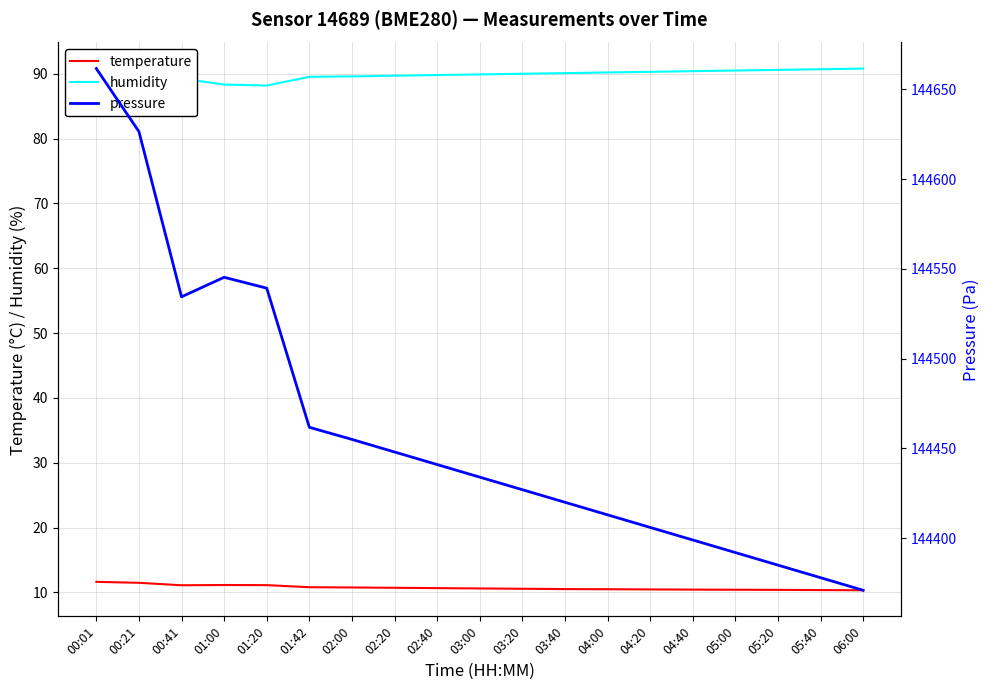

What is the label of the 7th point from the right?

04:00